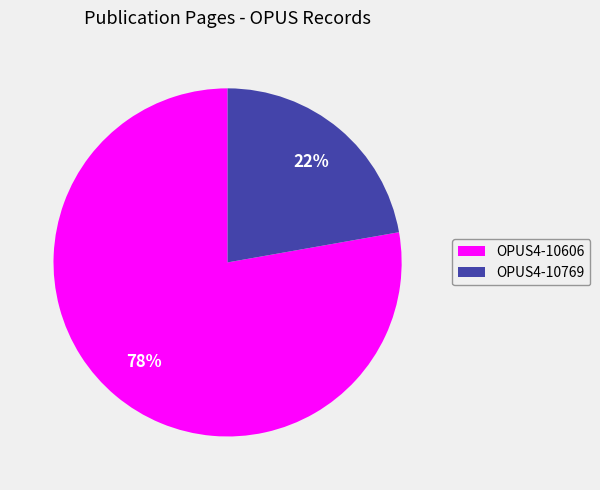

True or false: OPUS4-10606 accounts for 86% of the total.

False